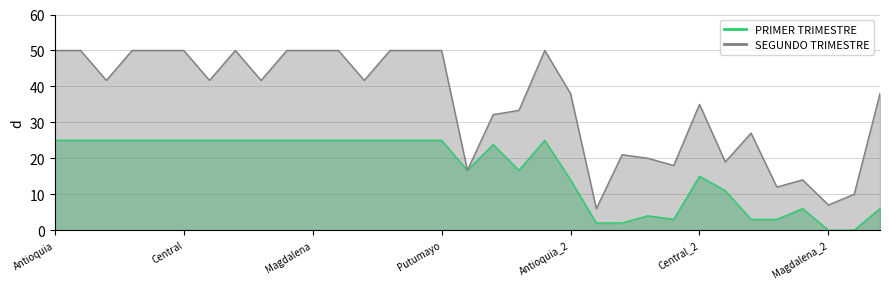

Reading left to right, what are all the values shown in this chart?

PRIMER TRIMESTRE: Antioquia=25.0	Atlántico=25.0	Bolívar=25.0	Caqueta-Huila=25.0	Cauca=25.0	Central=25.0	Cesar y Guajira=25.0	Chocó=25.0	Córdoba=25.0	Eje Cafetero=25.0	Magdalena=25.0	Magdalena Medio=25.0	Meta y Llanos=25.0	Nariño=25.0	Norte de Santander=25.0	Putumayo=25.0	Santander=16.7	Sucre=23.8	Urabá=16.7	Valle del Cauca=25.0	Antioquia_2=14.0	Atlántico_2=2.0	Bolívar_2=2.0	Caqueta-Huila_2=4.0	Cauca_2=3.0	Central_2=15.0	Cesar y Guajira_2=11.0	Chocó_2=3.0	Córdoba_2=3.0	Eje Cafetero_2=6.0	Magdalena_2=0.0	Magdalena Medio_2=0.0	Meta y Llanos_2=6.0
SEGUNDO TRIMESTRE: Antioquia=50.0	Atlántico=50.0	Bolívar=41.7	Caqueta-Huila=50.0	Cauca=50.0	Central=50.0	Cesar y Guajira=41.7	Chocó=50.0	Córdoba=41.7	Eje Cafetero=50.0	Magdalena=50.0	Magdalena Medio=50.0	Meta y Llanos=41.7	Nariño=50.0	Norte de Santander=50.0	Putumayo=50.0	Santander=16.7	Sucre=32.1	Urabá=33.3	Valle del Cauca=50.0	Antioquia_2=38.0	Atlántico_2=6.0	Bolívar_2=21.0	Caqueta-Huila_2=20.0	Cauca_2=18.0	Central_2=35.0	Cesar y Guajira_2=19.0	Chocó_2=27.0	Córdoba_2=12.0	Eje Cafetero_2=14.0	Magdalena_2=7.0	Magdalena Medio_2=10.0	Meta y Llanos_2=38.0